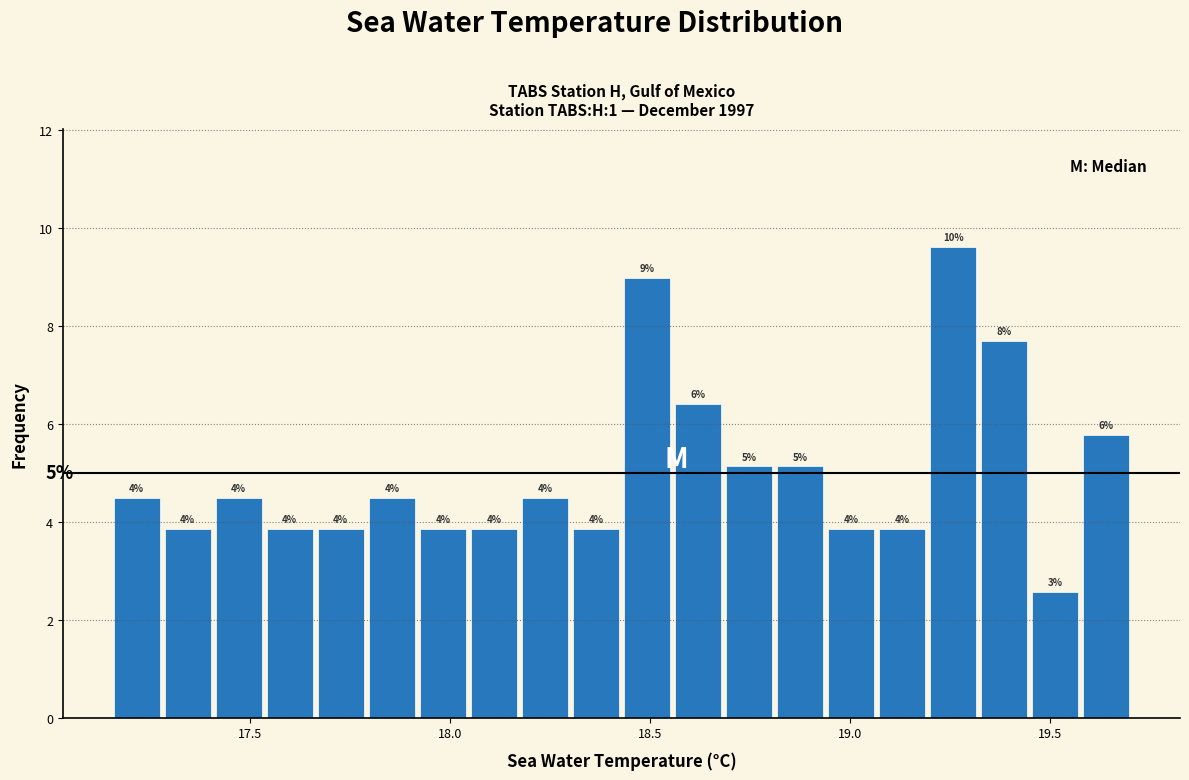

Read against the x-axis, roughly where is the centre of the tallest bar?

19.25